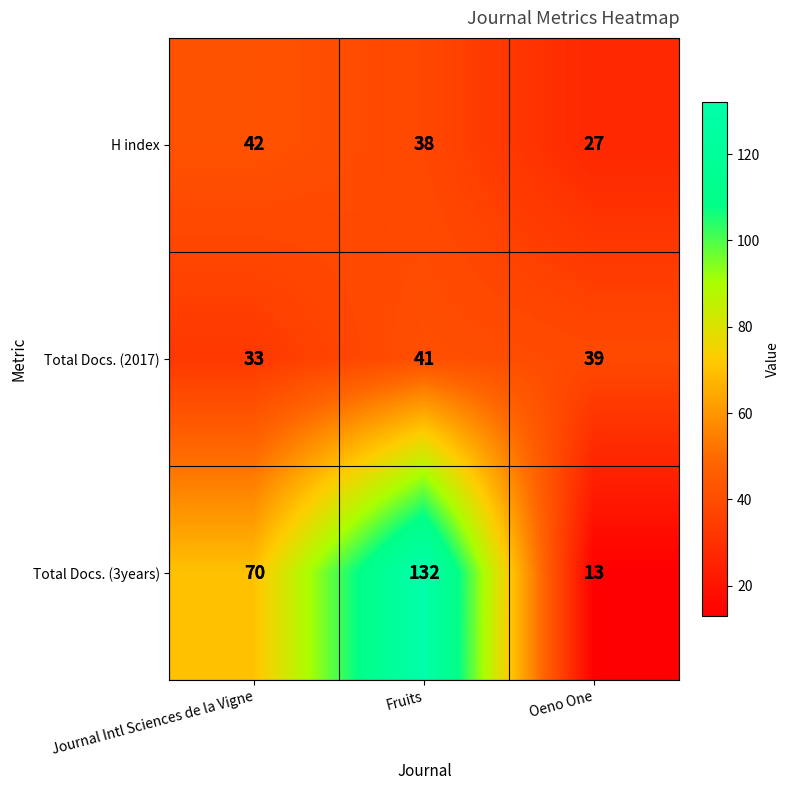

Which series has the largest total across all categories?

Total Docs. (3years)